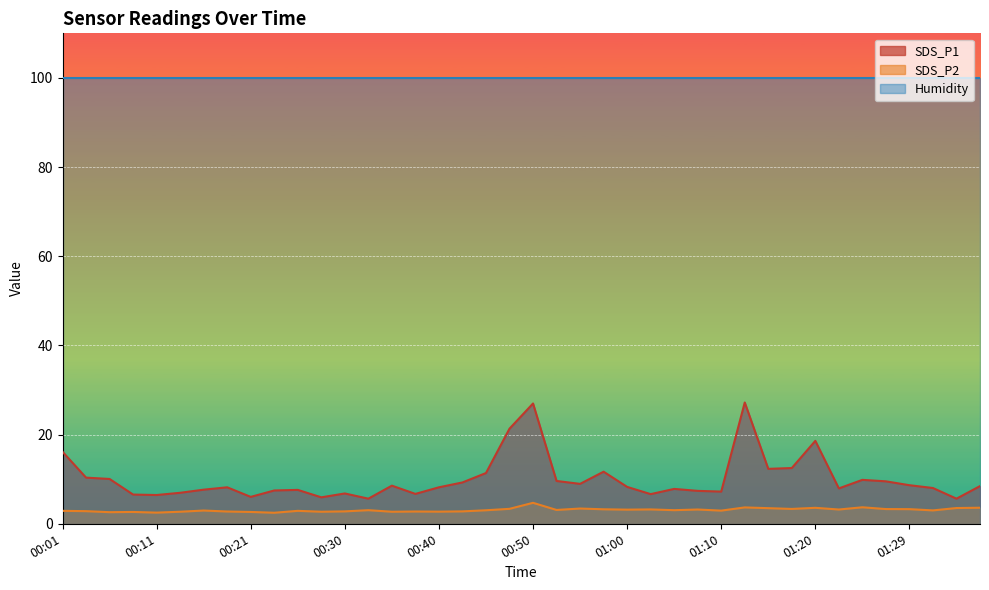

True or false: SDS_P1 and SDS_P2 intersect in this chart.

False